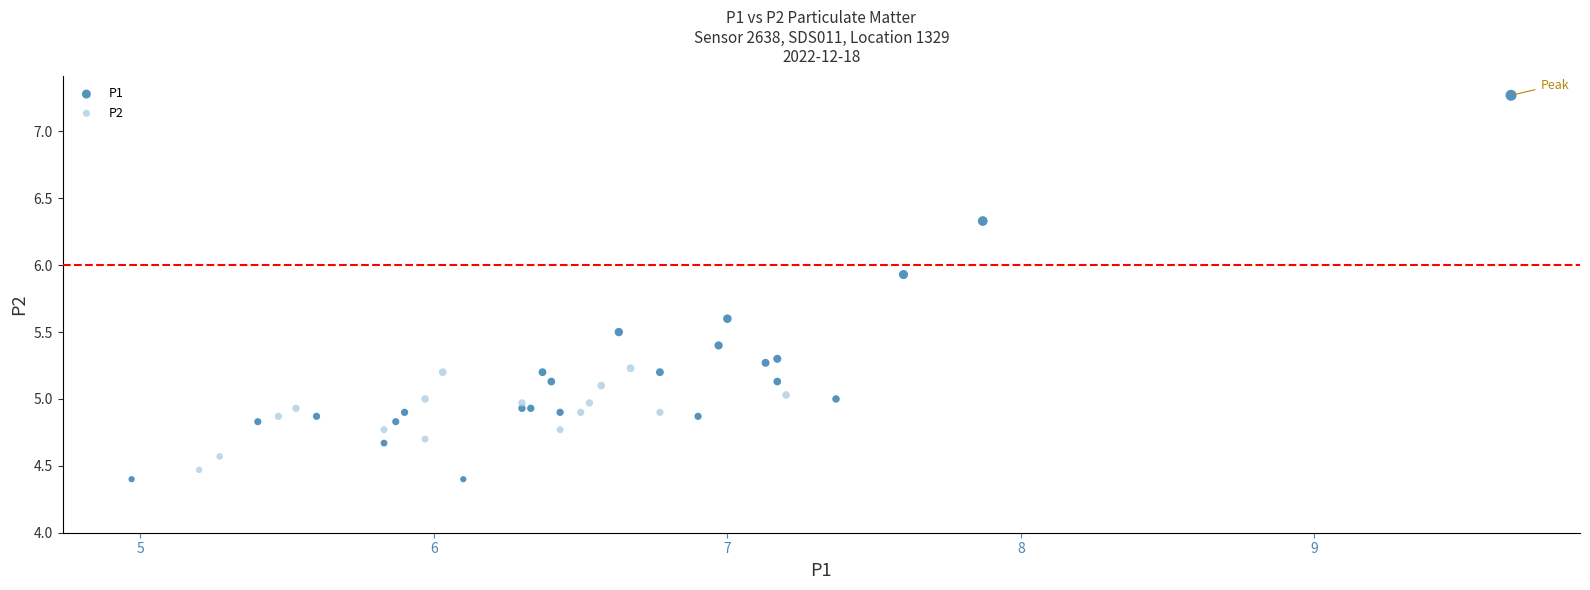

Which series contains the highest Y value?

P1